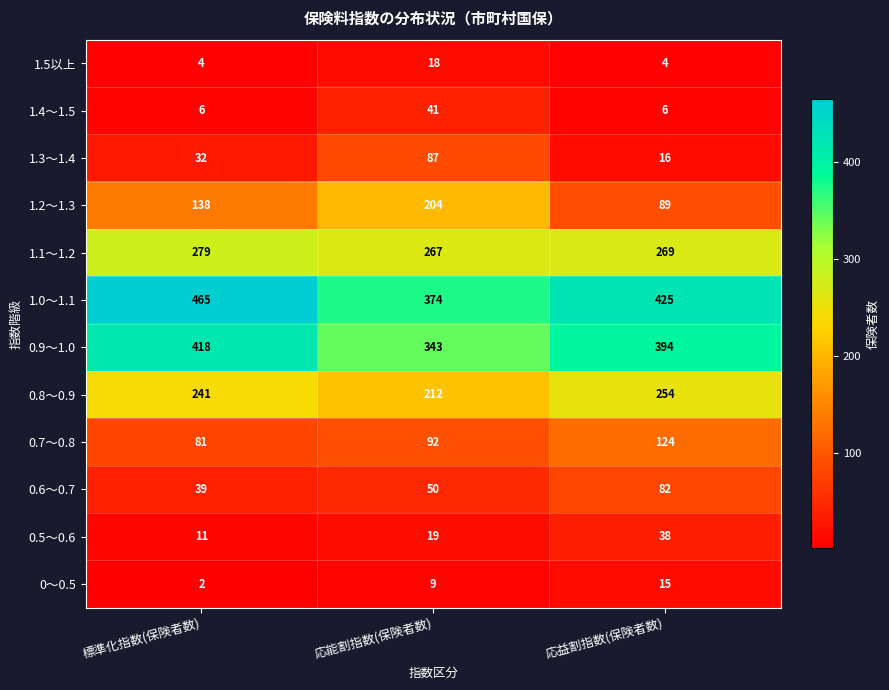

What is the total value across all series at 応能割指数(保険者数)?

1716